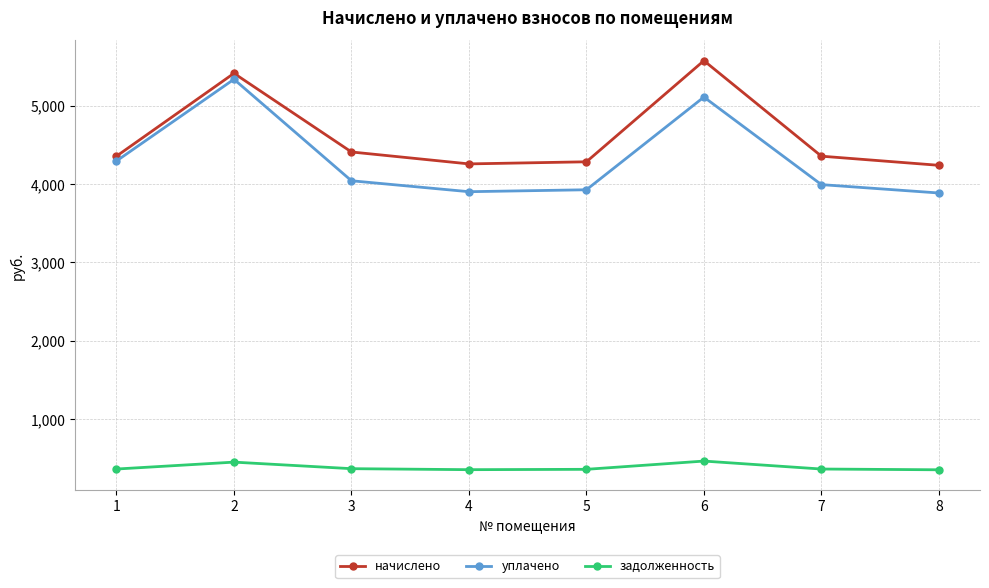

Is this an area chart (filled region under the line)?

No